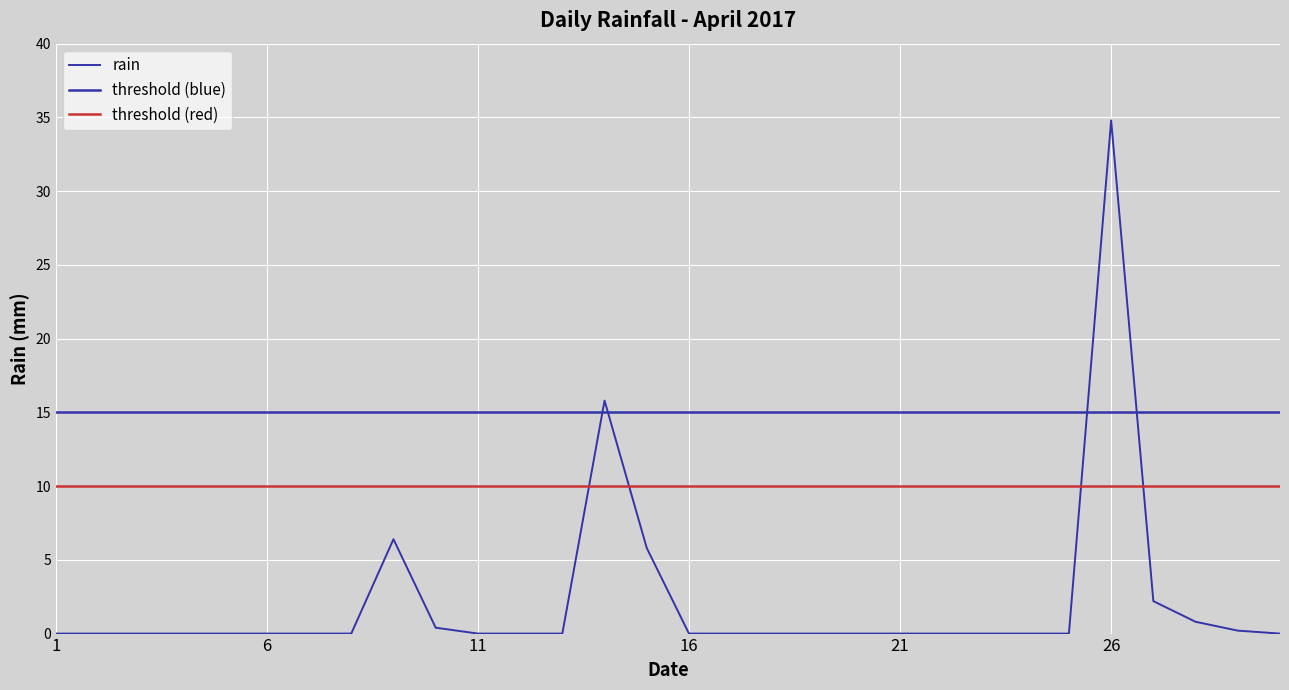

What is the difference between the values at 2017-04-23 and 2017-04-28?

0.8